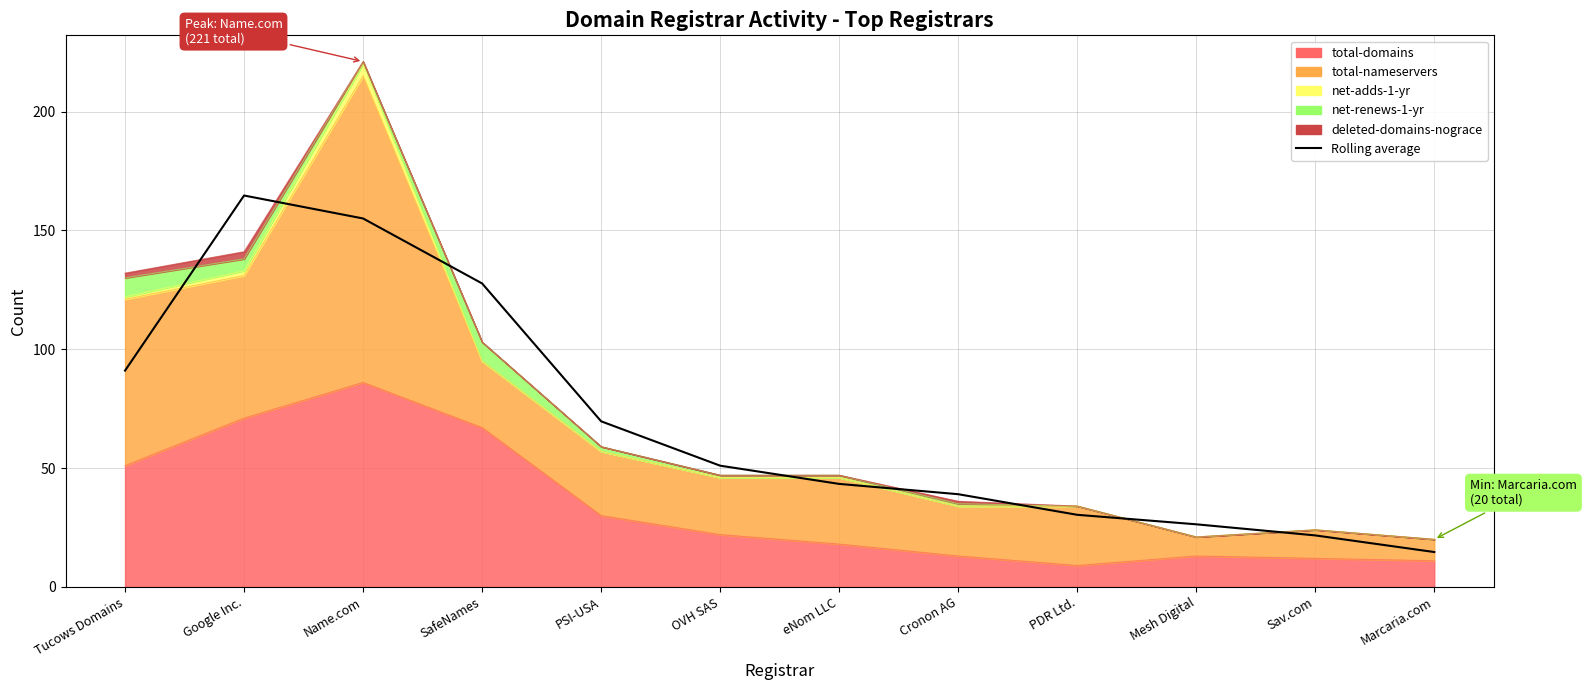

At which category does the data reach its first local peak?

Google Inc.